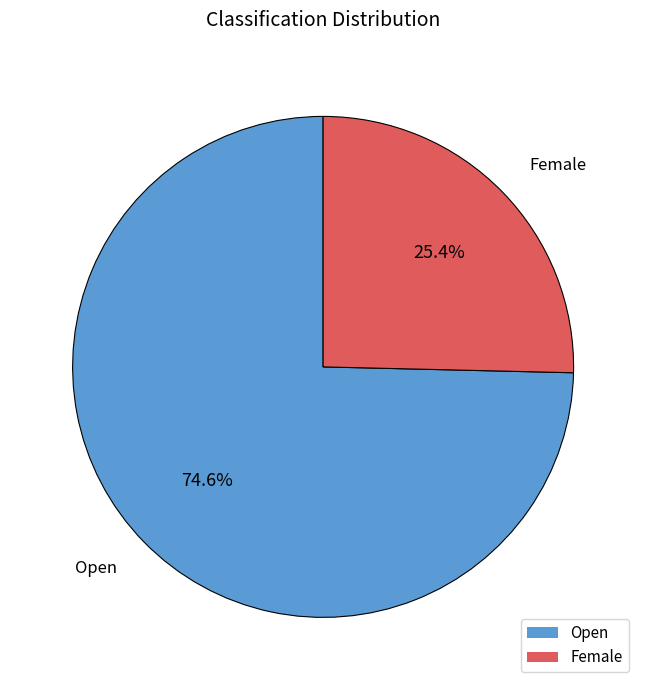

Does any single category account for the majority?

Yes